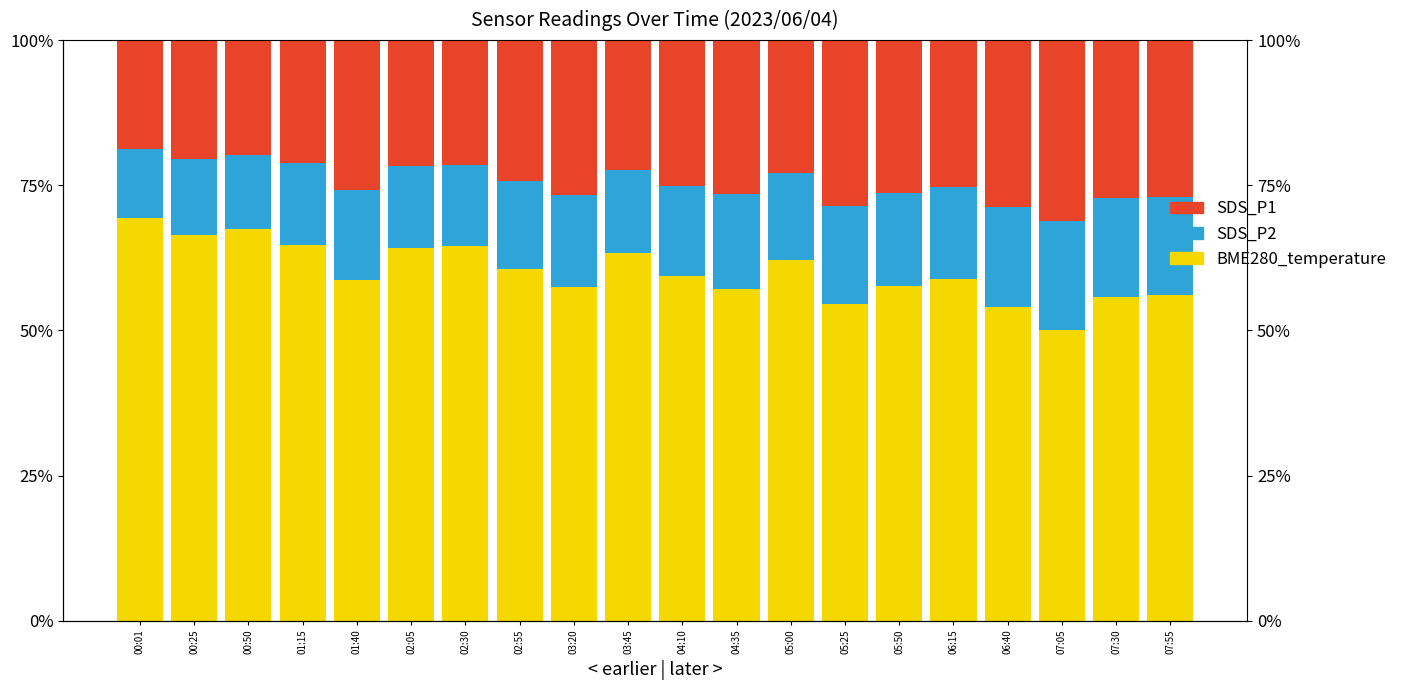

What is the label of the 19th bar from the left?

07:30